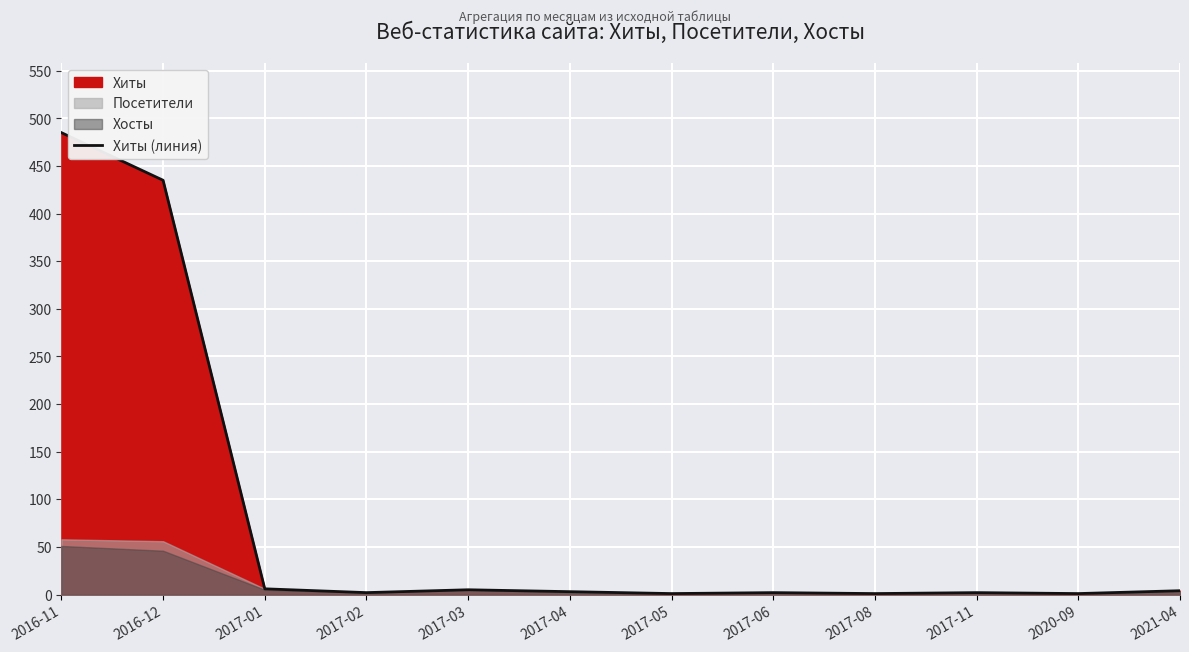

How many data points are above 3?

5